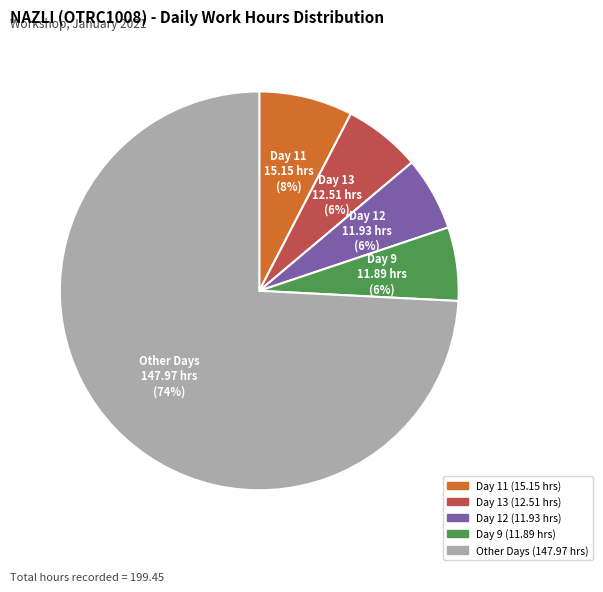

Do Other Days and Day 13 together represent more than half of the pie?

Yes